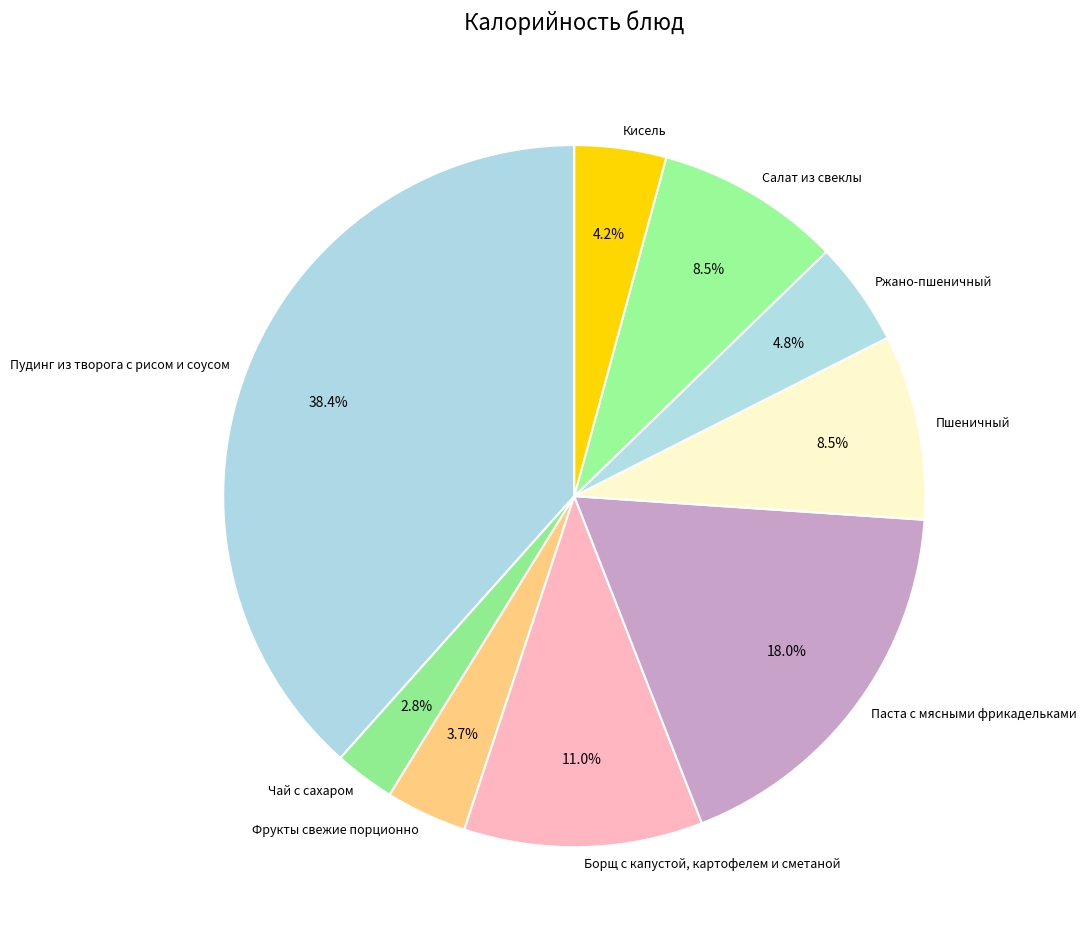

Is there a majority slice in this chart?

No